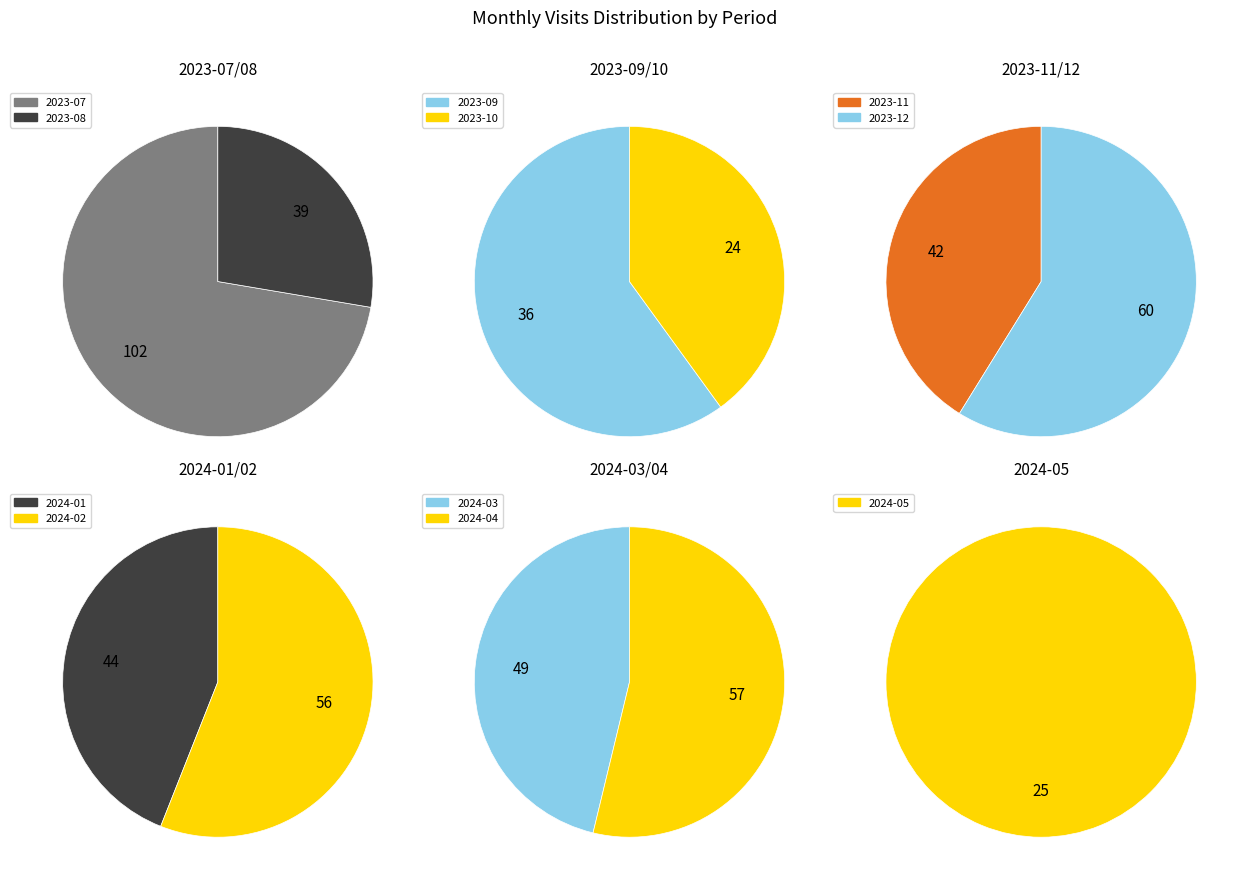

Combined, do 2023-09 and 2023-12 account for over 50%?

No